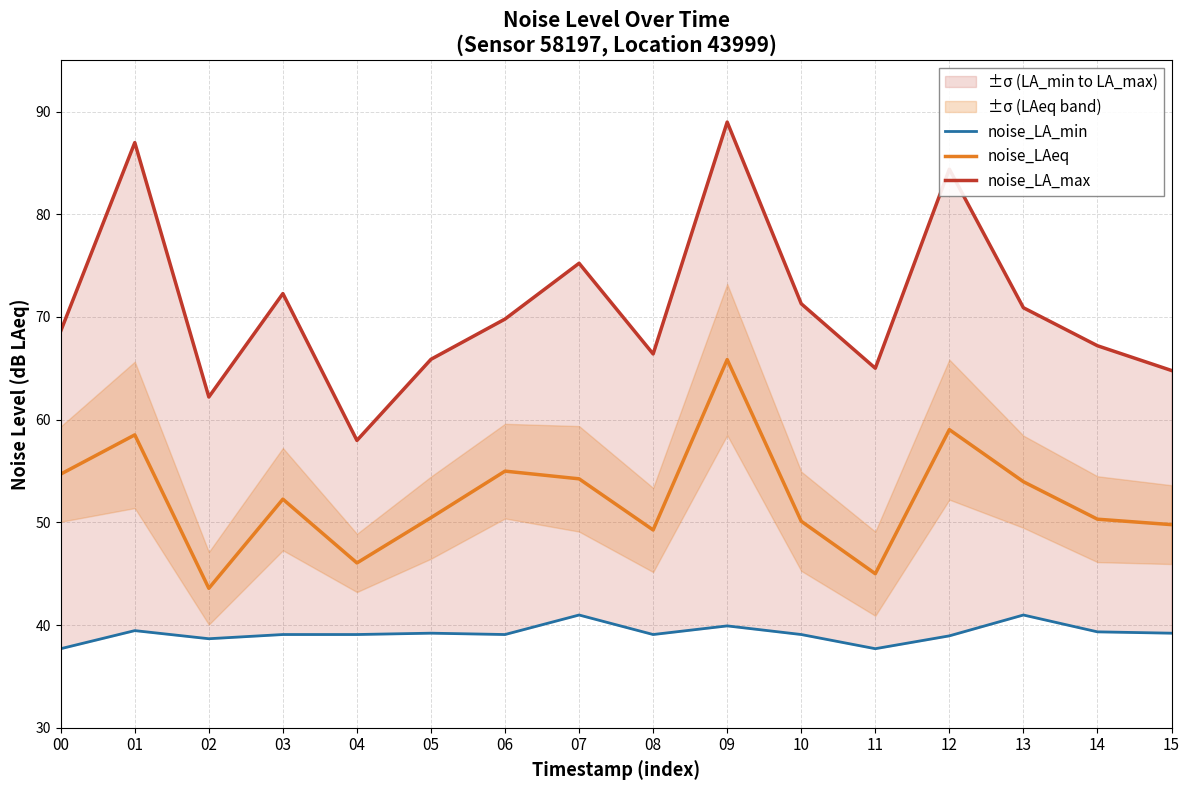

List the labels in order of noise_LAeq value, largest first.

09, 12, 01, 06, 00, 07, 13, 03, 05, 14, 10, 15, 08, 04, 11, 02